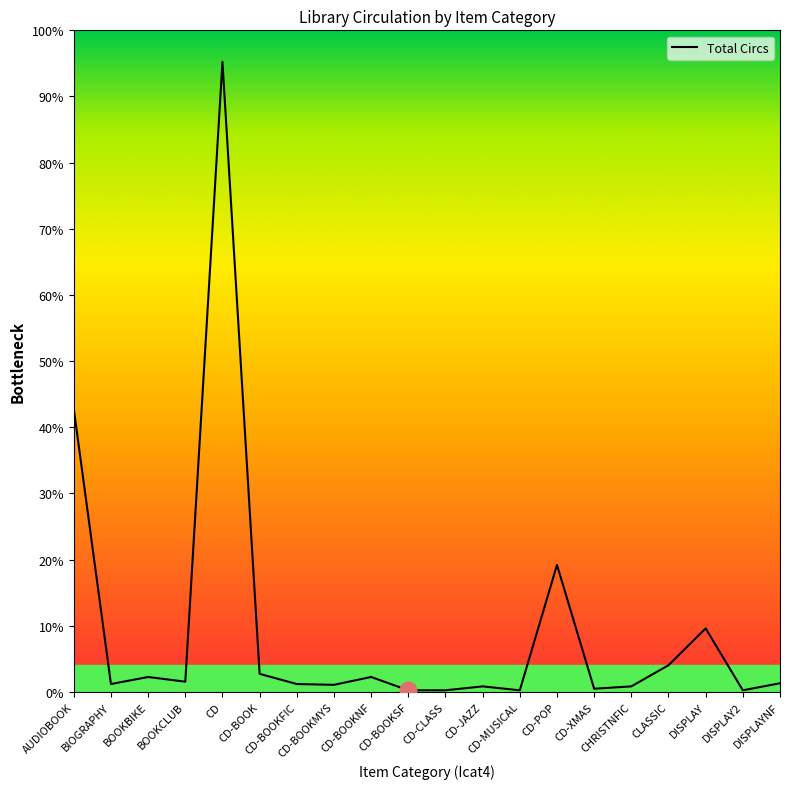

Does the chart have visible grid lines?

No